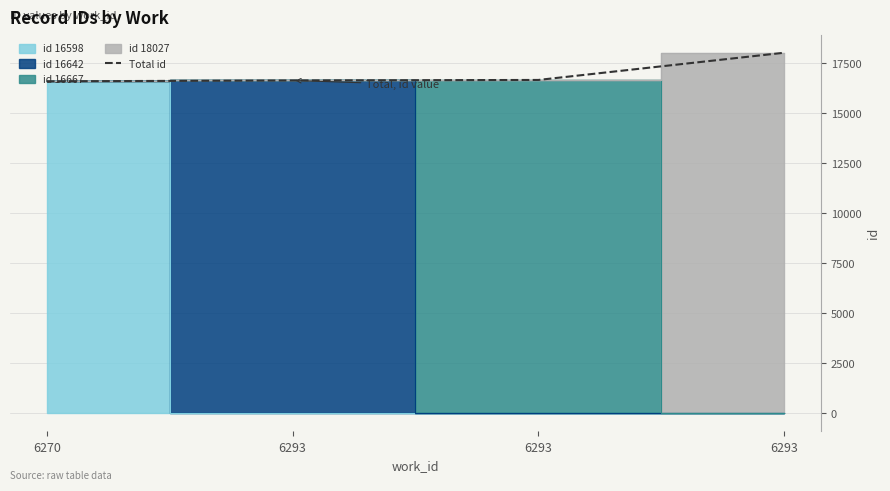

What is the difference between the second highest and minimum values?

69